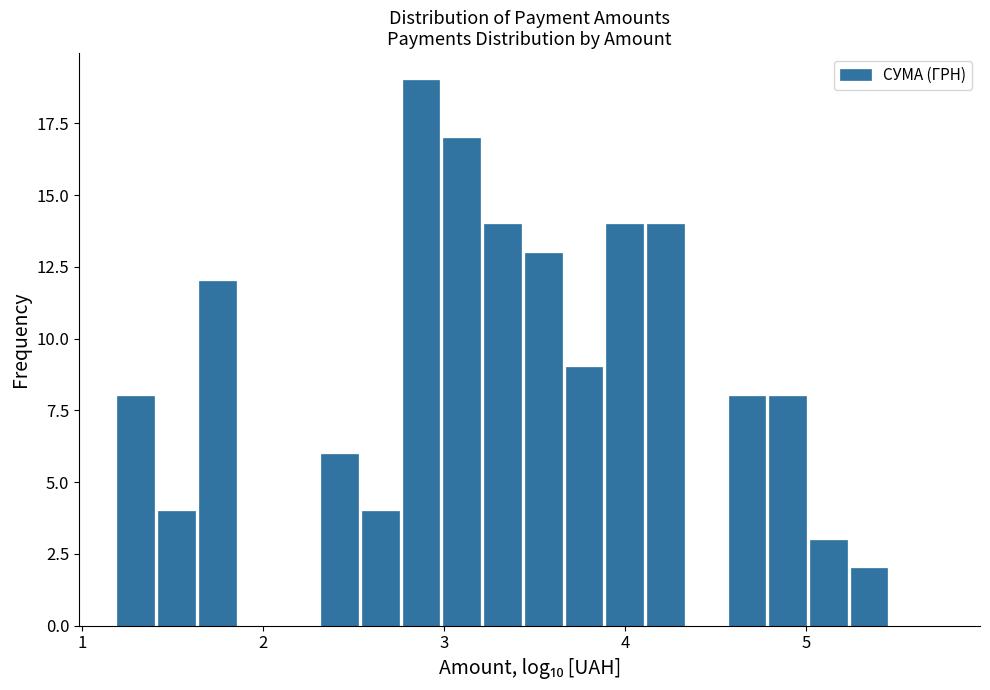

Around what value on the x-axis is the tallest bar? Give the approximate position of its centre, as read against the axis.

2.9